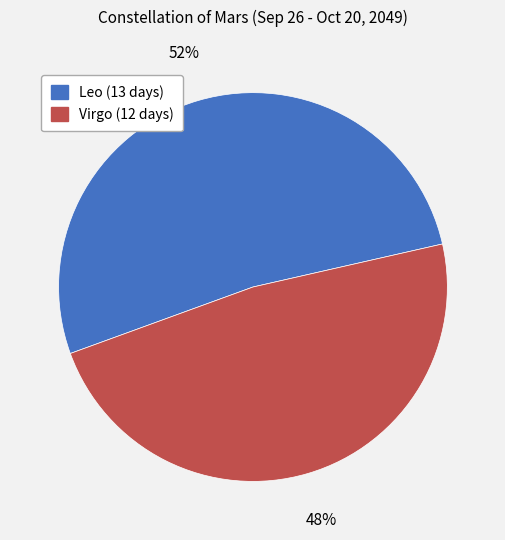

Which slice represents more than half of the pie?

Leo